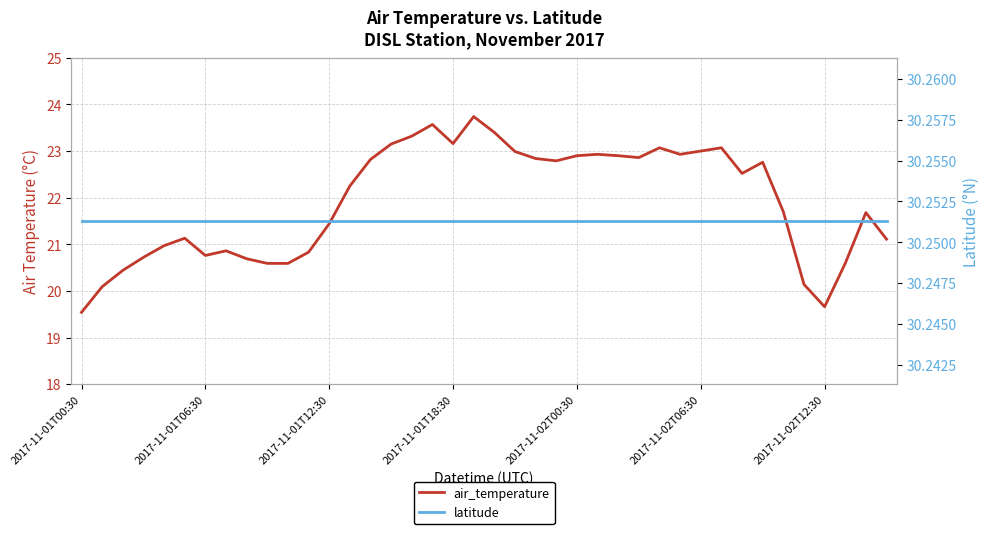

What position from the left is 10?

11